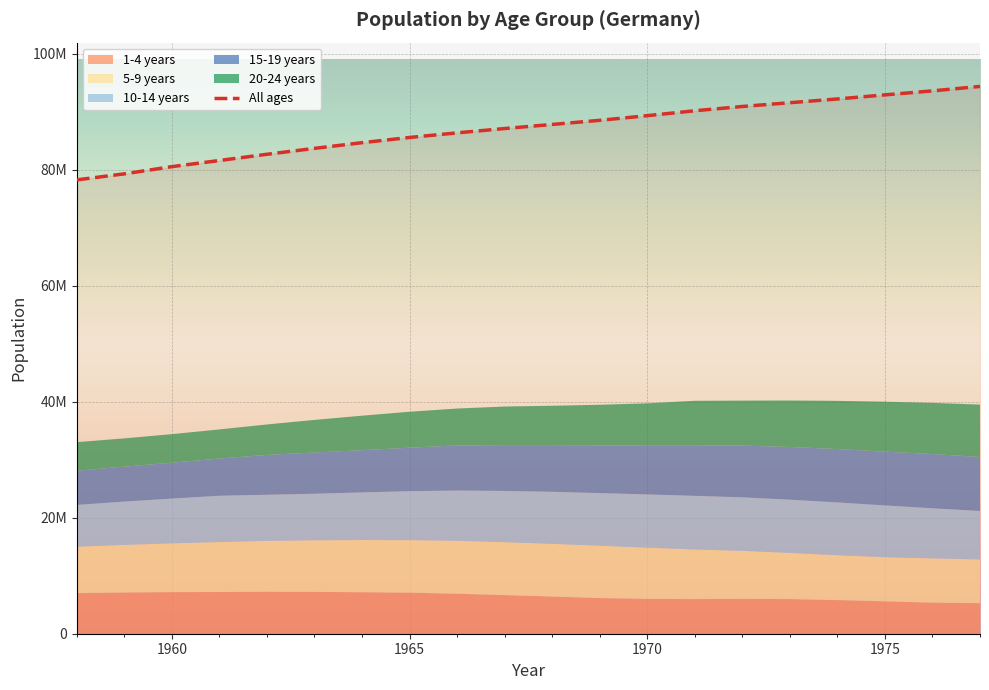

How many series are shown in this chart?

6